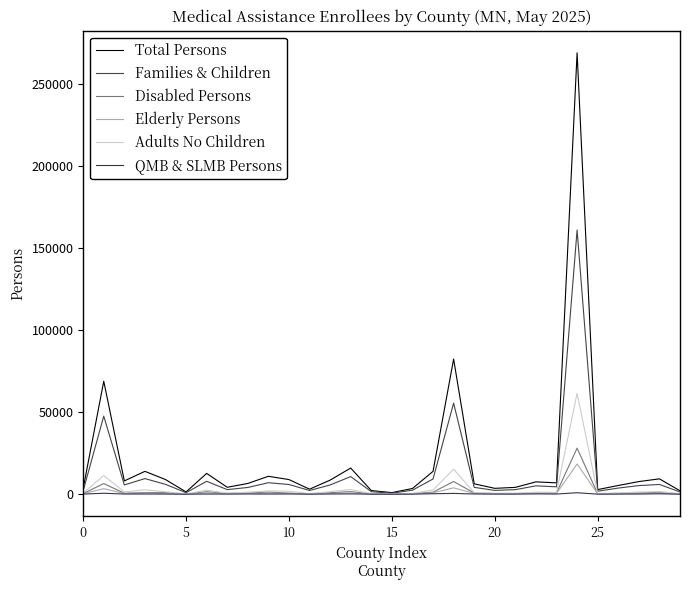

What is the greatest value displayed?

268910